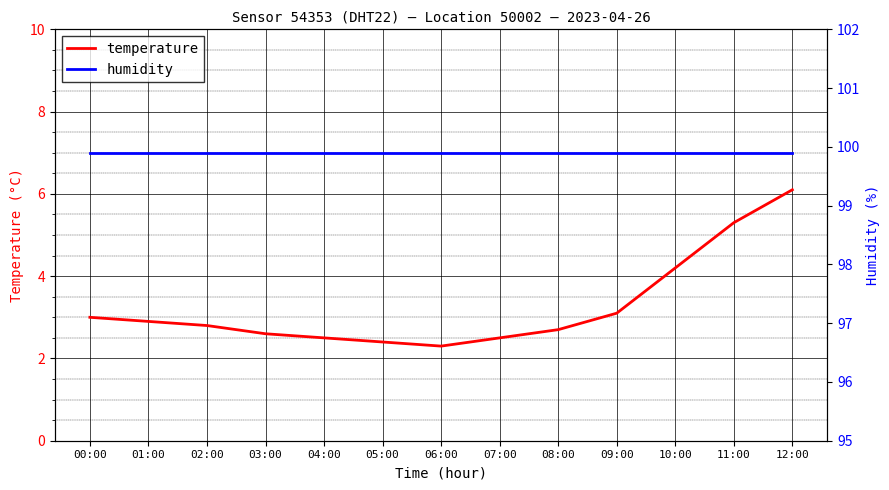

Reading left to right, extract all data points from this chart.

temperature: 3.0	2.9	2.8	2.6	2.5	2.4	2.3	2.5	2.7	3.1	4.2	5.3	6.1
humidity: 99.9	99.9	99.9	99.9	99.9	99.9	99.9	99.9	99.9	99.9	99.9	99.9	99.9